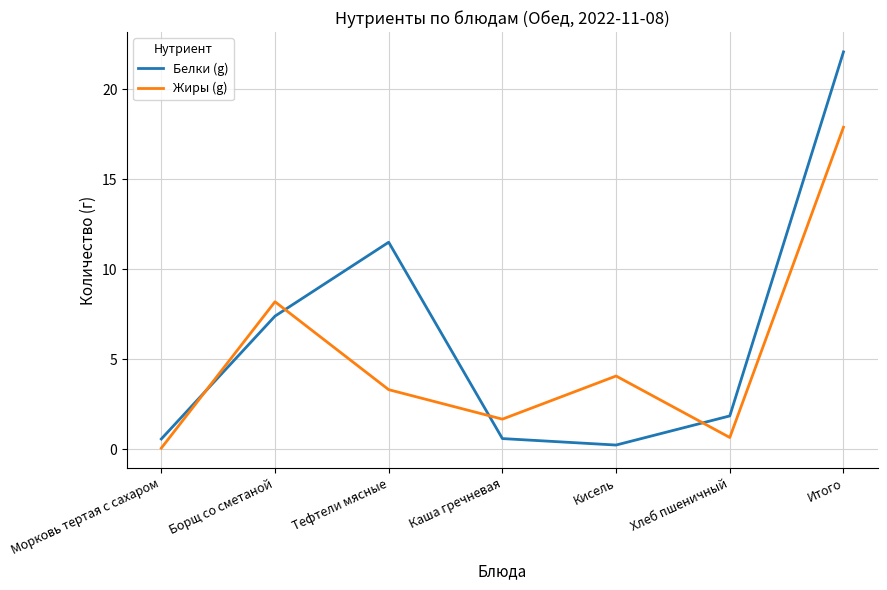

How many interior local peaks does the Белки (g) series have?

1